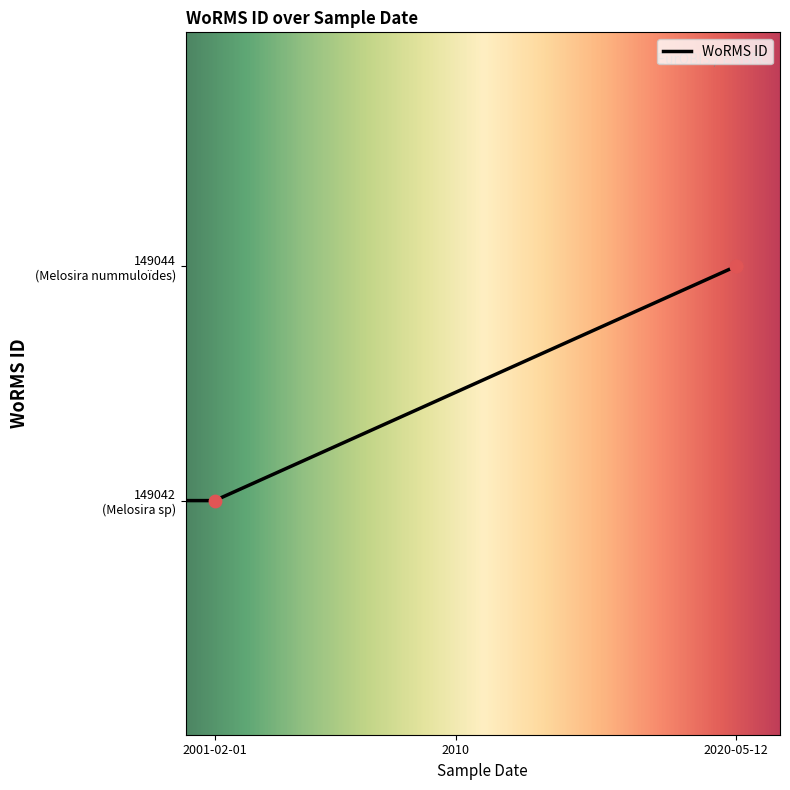

Between 2020-05-12 and 2020-05-12, which is larger?

2020-05-12